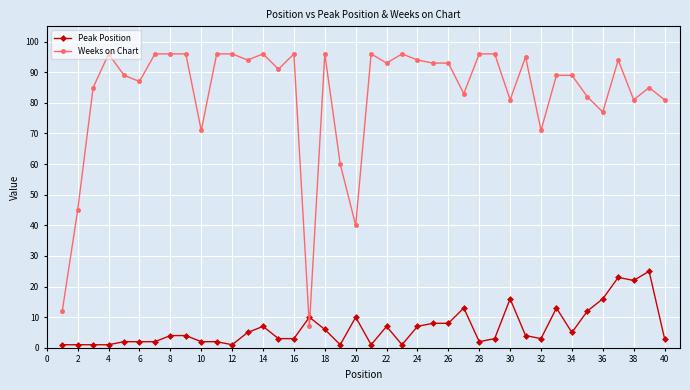

Reading left to right, list all the values displayed in this chart.

Peak Position: 1	1	1	1	2	2	2	4	4	2	2	1	5	7	3	3	10	6	1	10	1	7	1	7	8	8	13	2	3	16	4	3	13	5	12	16	23	22	25	3
Weeks on Chart: 12	45	85	96	89	87	96	96	96	71	96	96	94	96	91	96	7	96	60	40	96	93	96	94	93	93	83	96	96	81	95	71	89	89	82	77	94	81	85	81